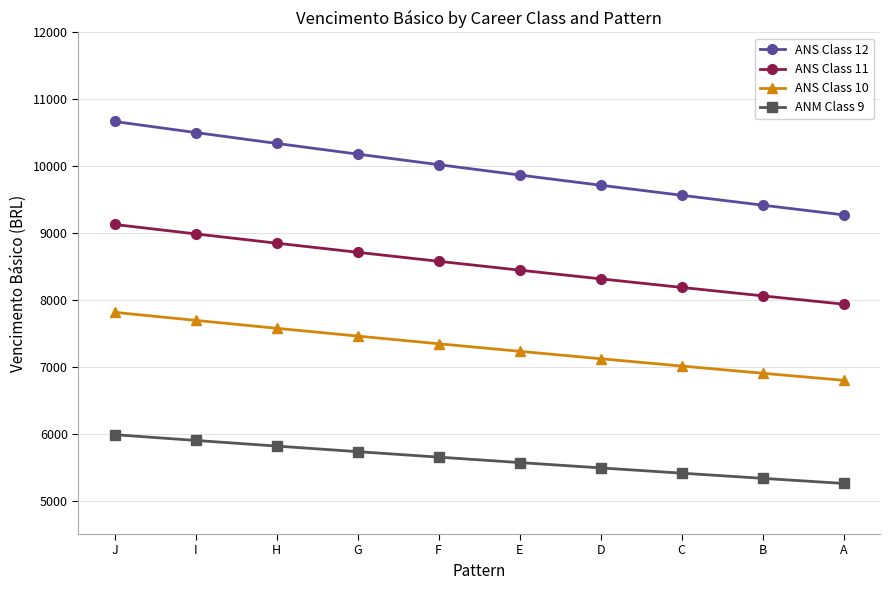

What is the greatest value displayed?

10668.2